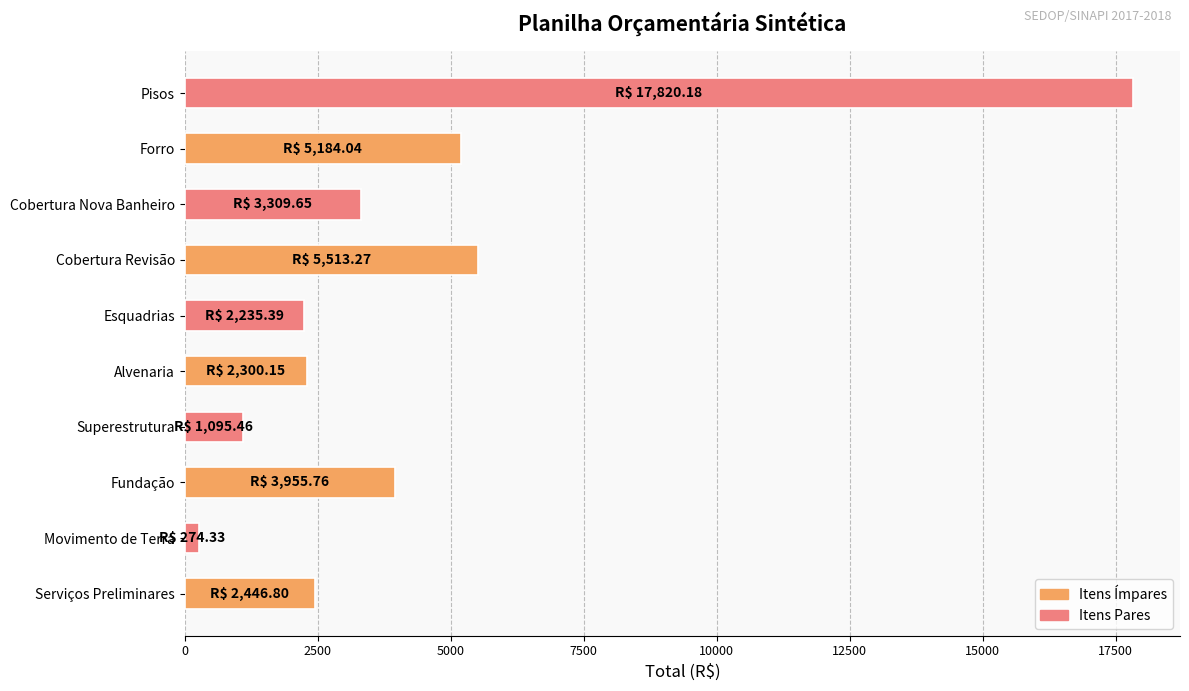

What is the sum of all values?

44135.0